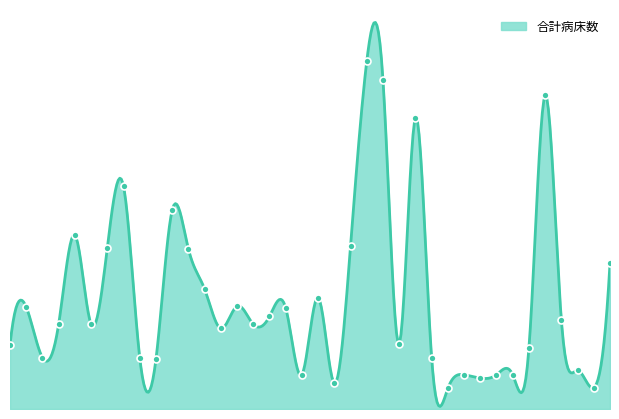

Which has a higher value, 4 or 6?

4